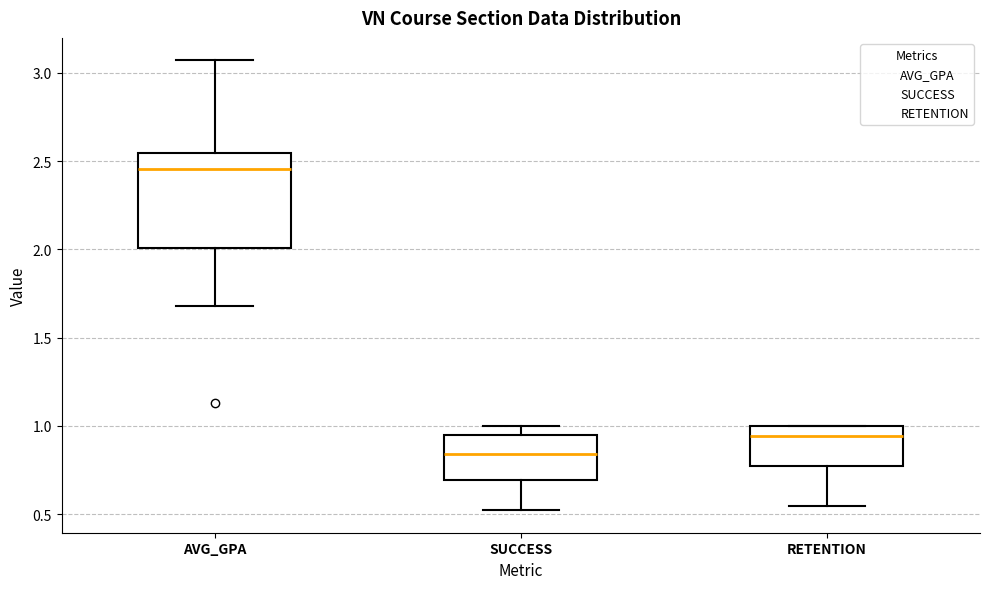

Comparing the boxes themselves (not the whiskers), which one is the tallest?

AVG_GPA